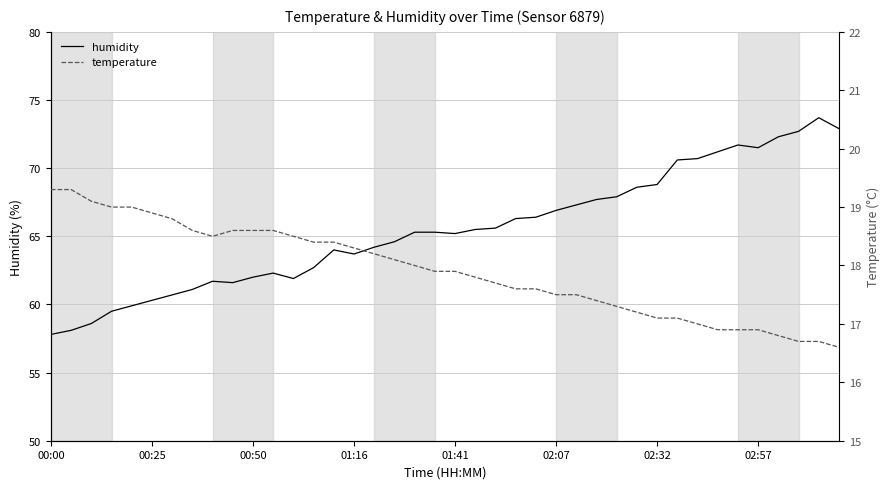

Which series has the largest total across all categories?

humidity